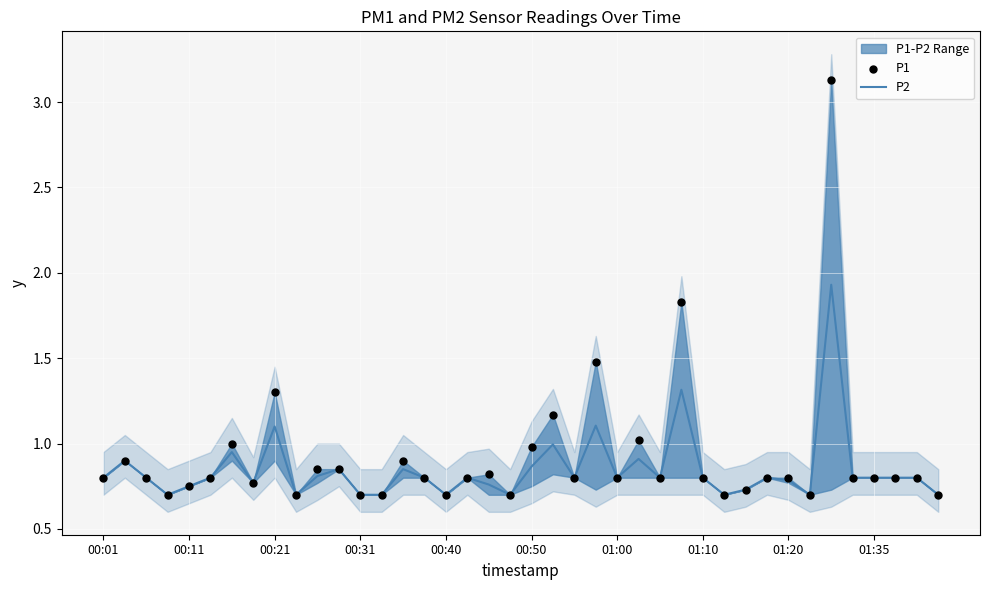

Which series has the largest total across all categories?

P1